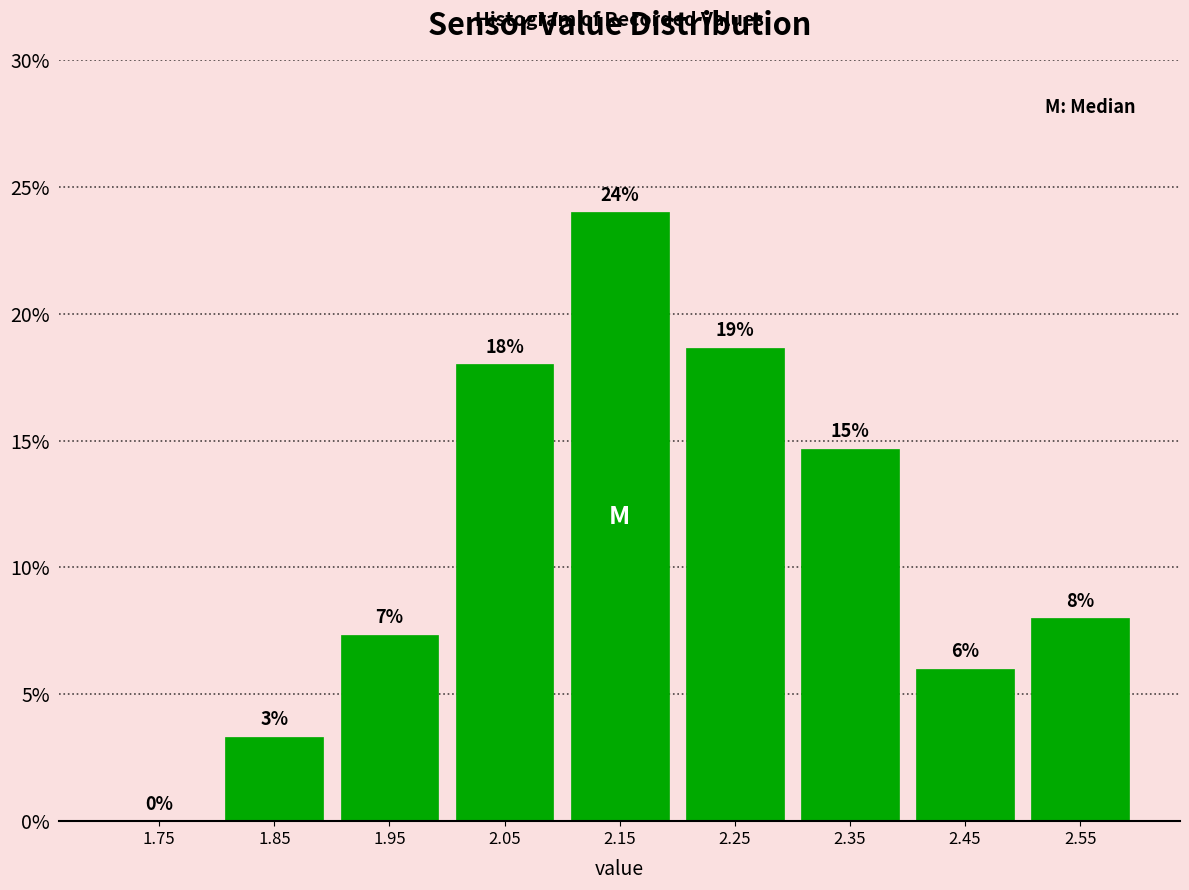

Which range on the x-axis has the tallest bar?

2.1 to 2.2